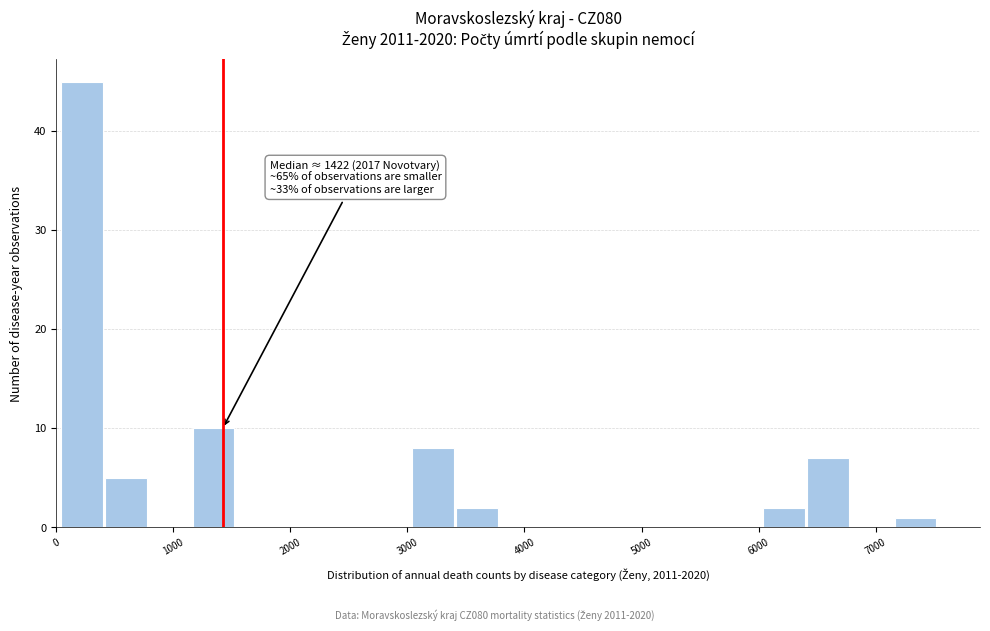

Read against the x-axis, roughly where is the centre of the tallest bar?

200